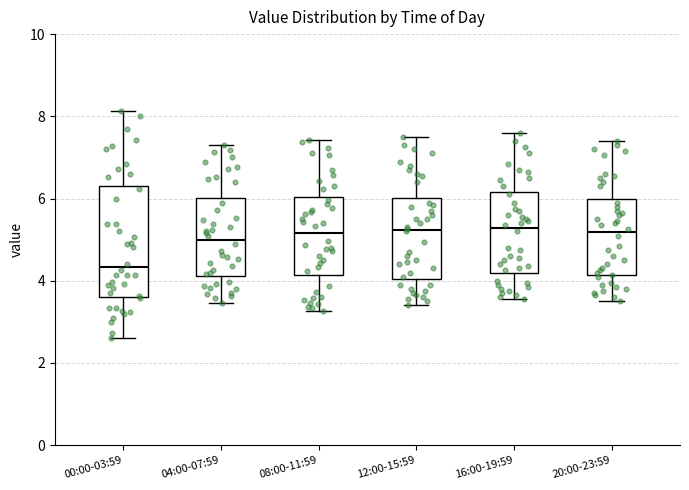

Where is the lower edge of the box for 08:00-11:59 on the y-axis? The values are not printed on the chart, so give them approximately, as read against the axis.

4.2